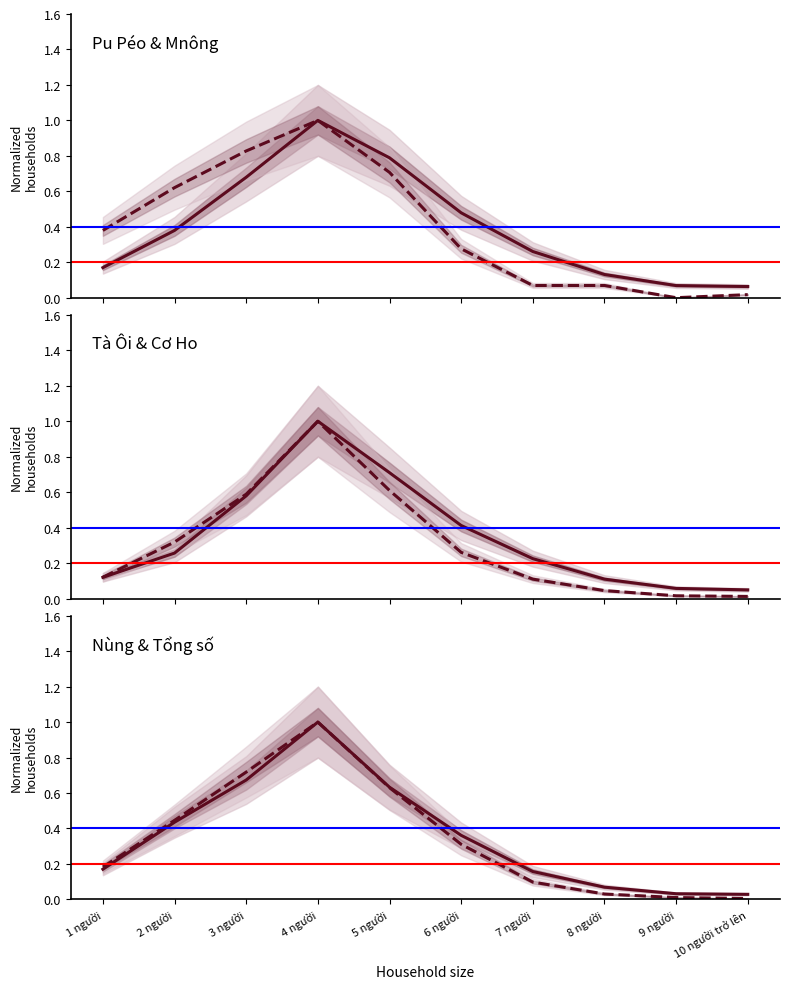

True or false: Cơ Ho and Nùng intersect in this chart.

False